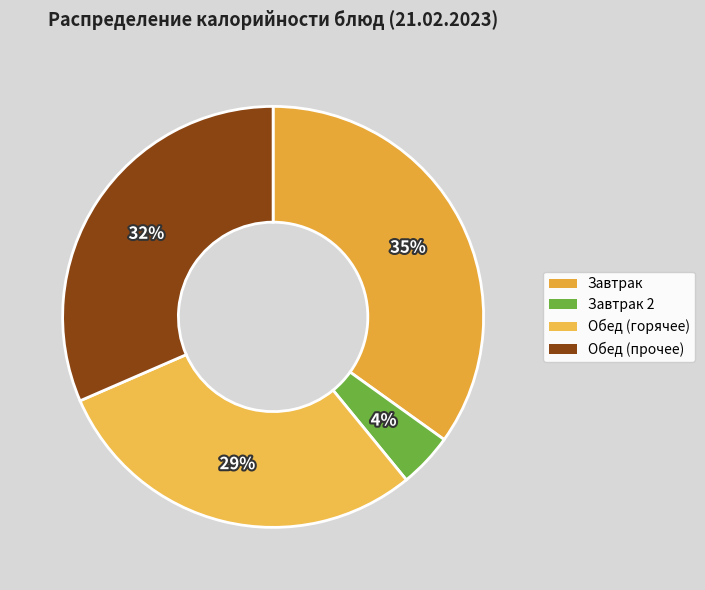

How many segments does this pie chart have?

4